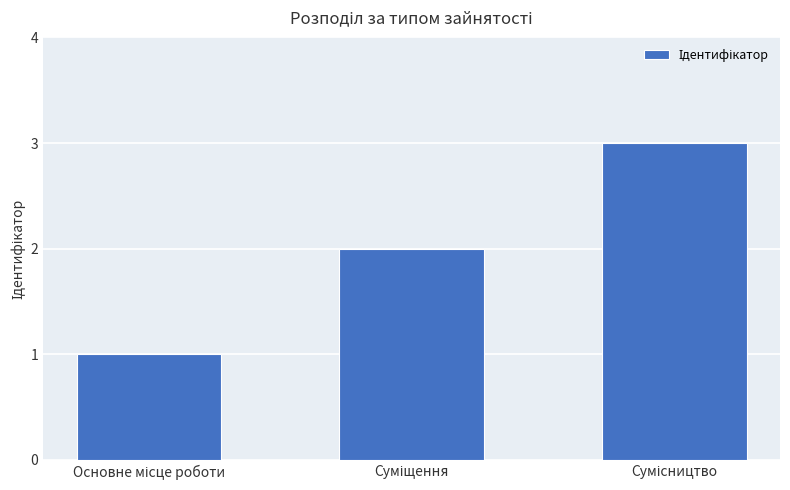

Reading left to right, what are all the values shown in this chart?

1	2	3